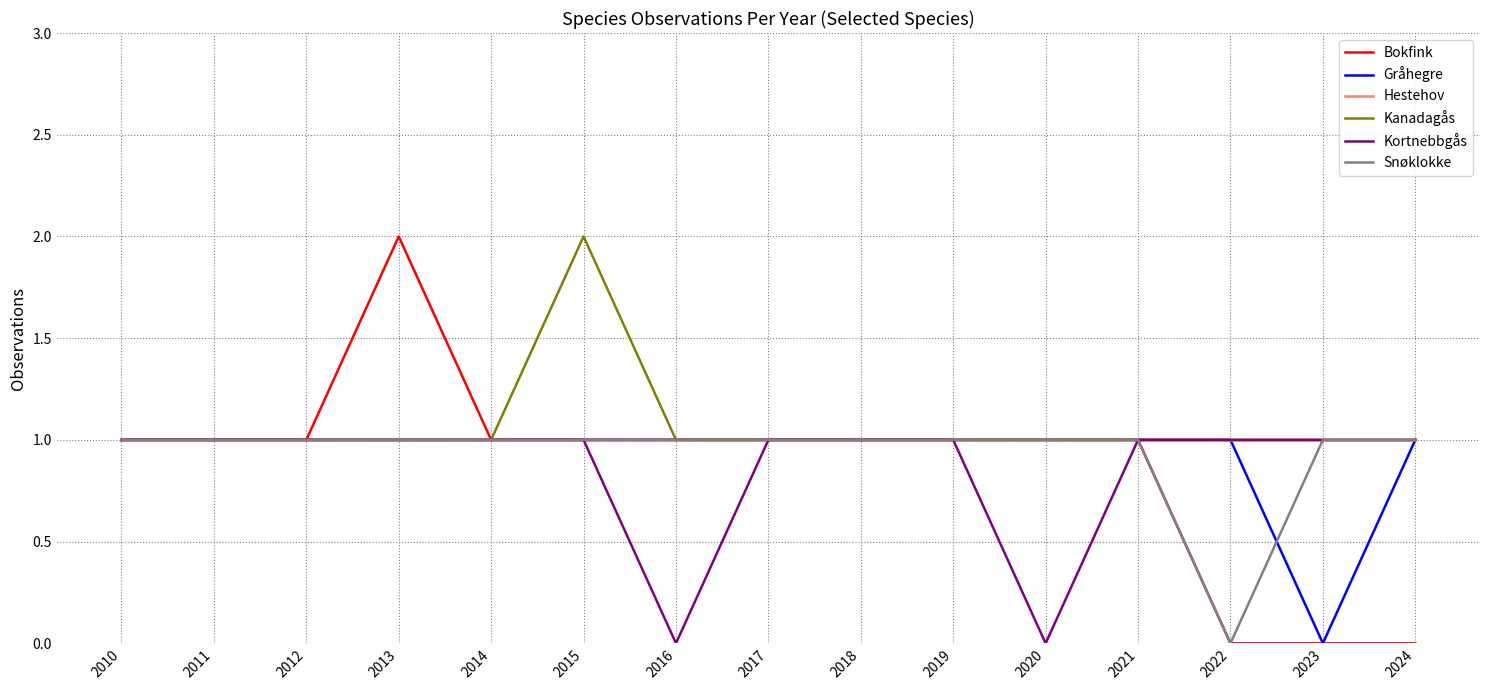

True or false: Hestehov has a value of 0 at 2019.

False